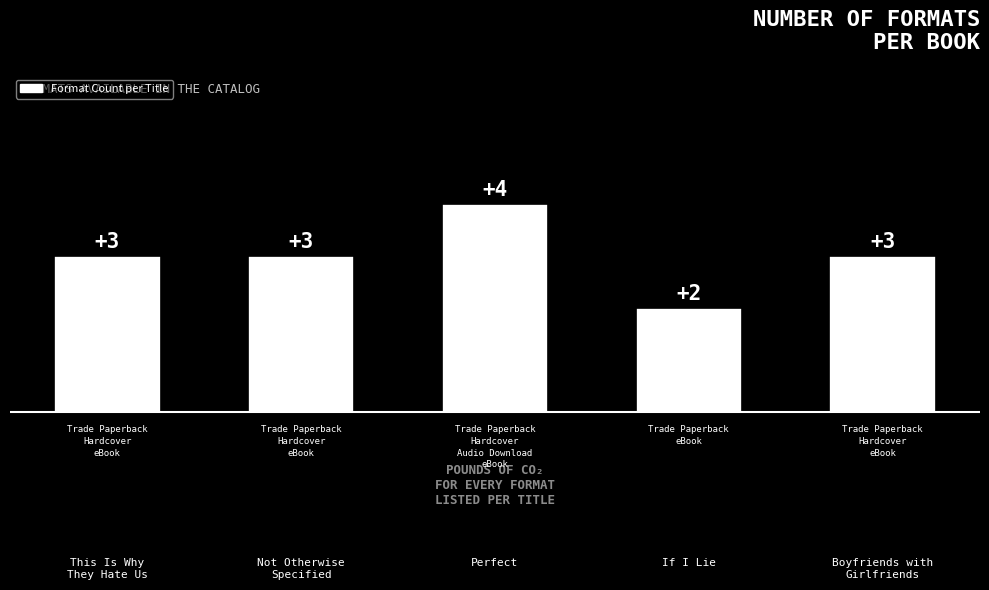

What position from the right is This Is Why
They Hate Us?

5